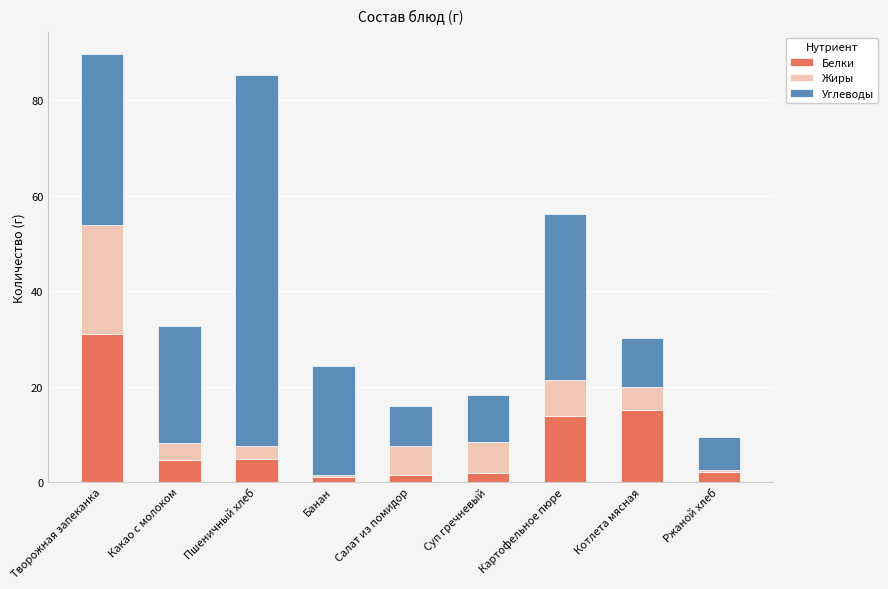

The Белки series shows 8.2 at Картофельное пюре. True or false?

False